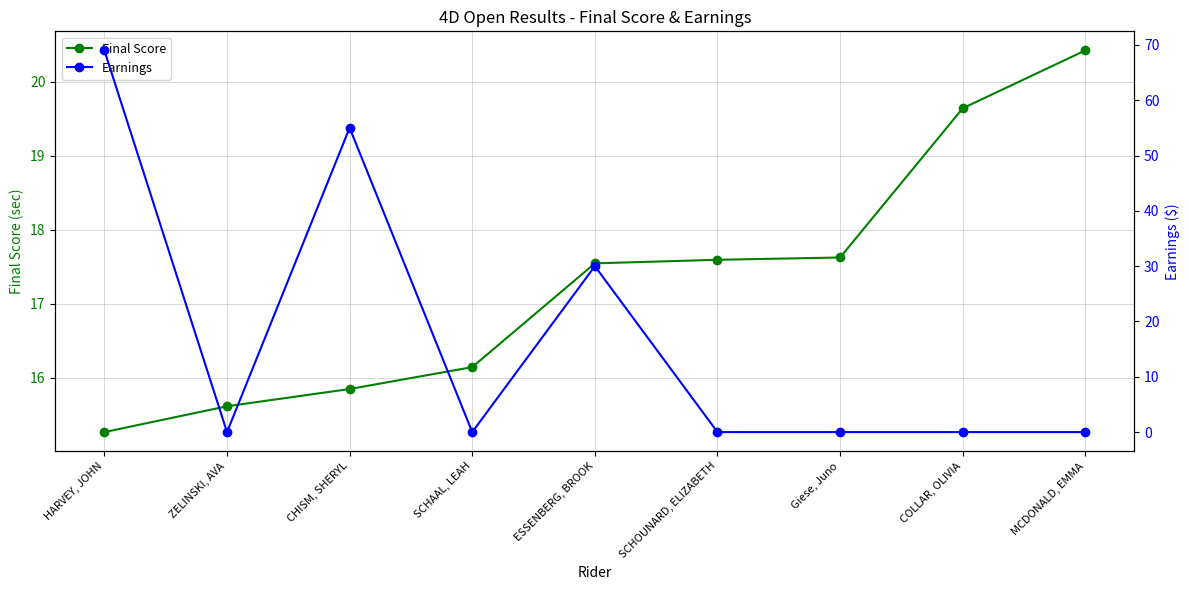

The Final Score series shows 15.8 at CHISM, SHERYL. True or false?

True